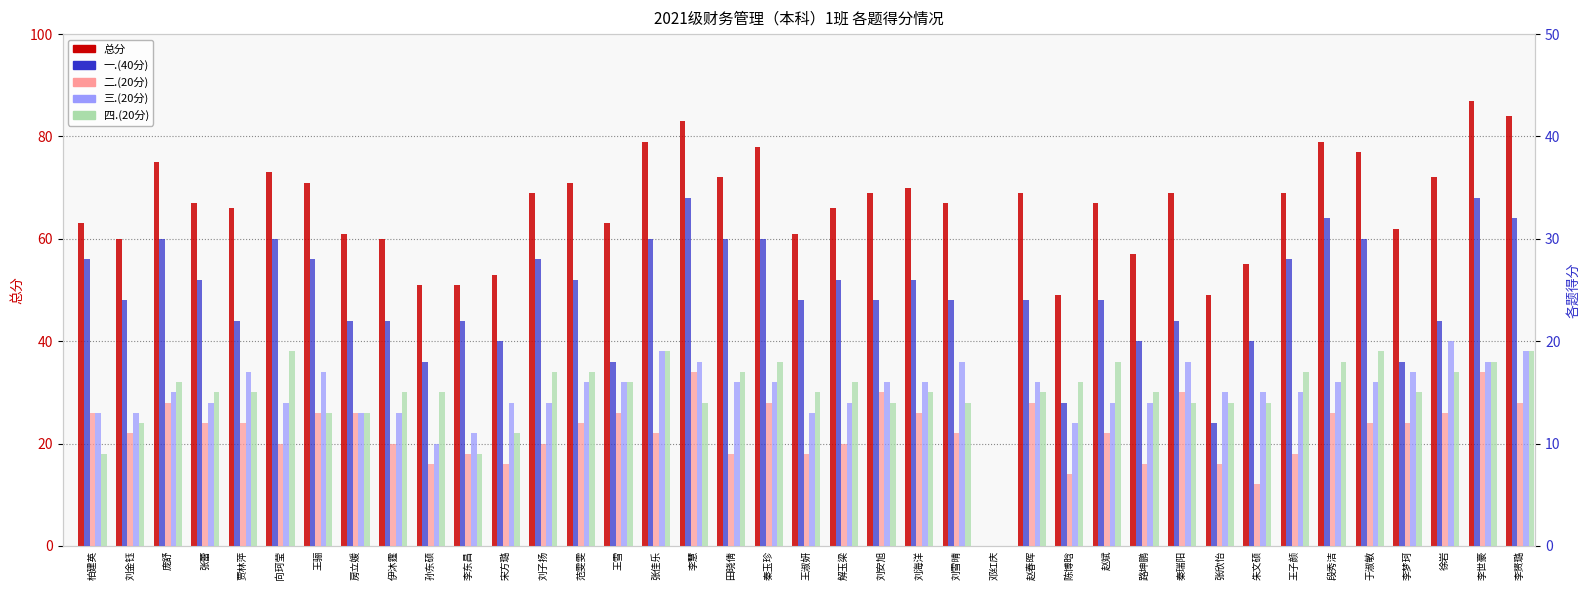

True or false: 总分 has a value of 38 at 向珂莹.

False